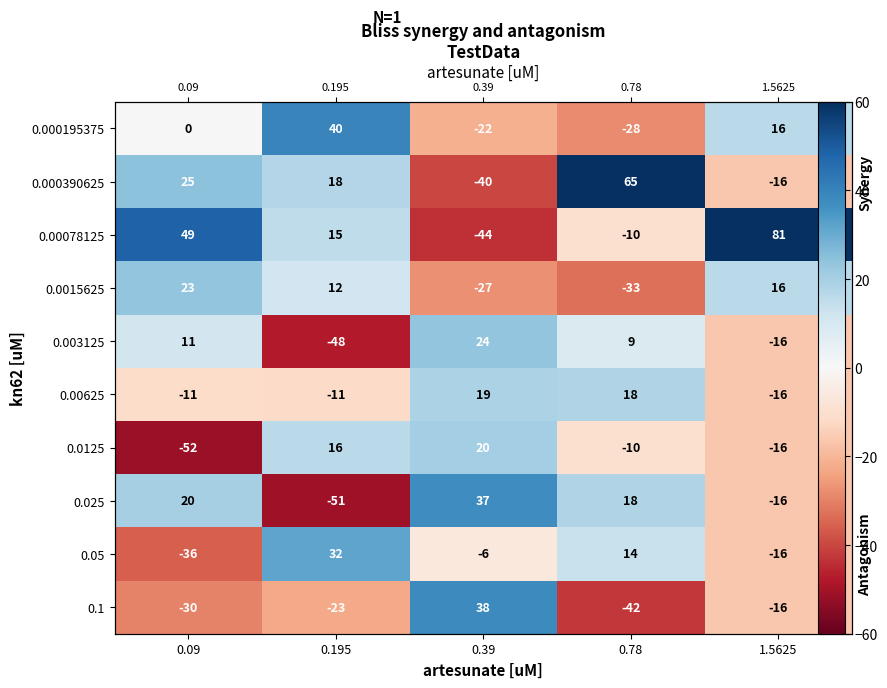

The 0.00625 series shows 19.0 at 0.39. True or false?

True